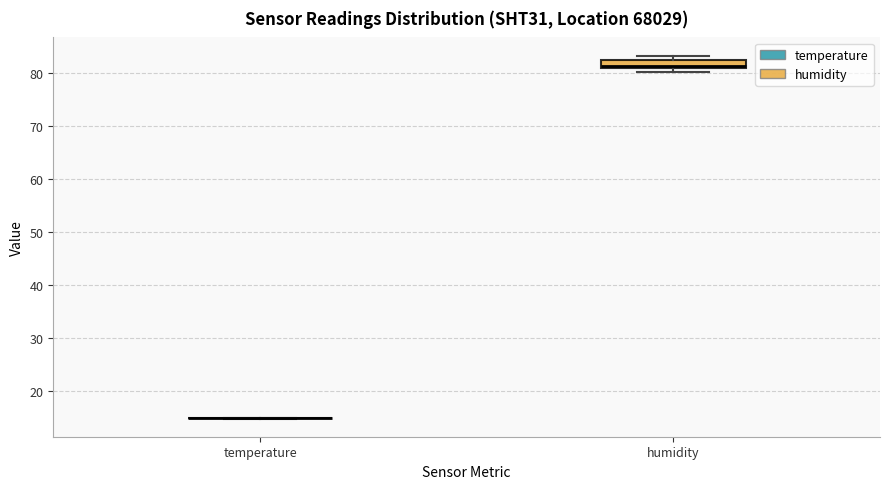

Comparing the boxes themselves (not the whiskers), which one is the tallest?

humidity